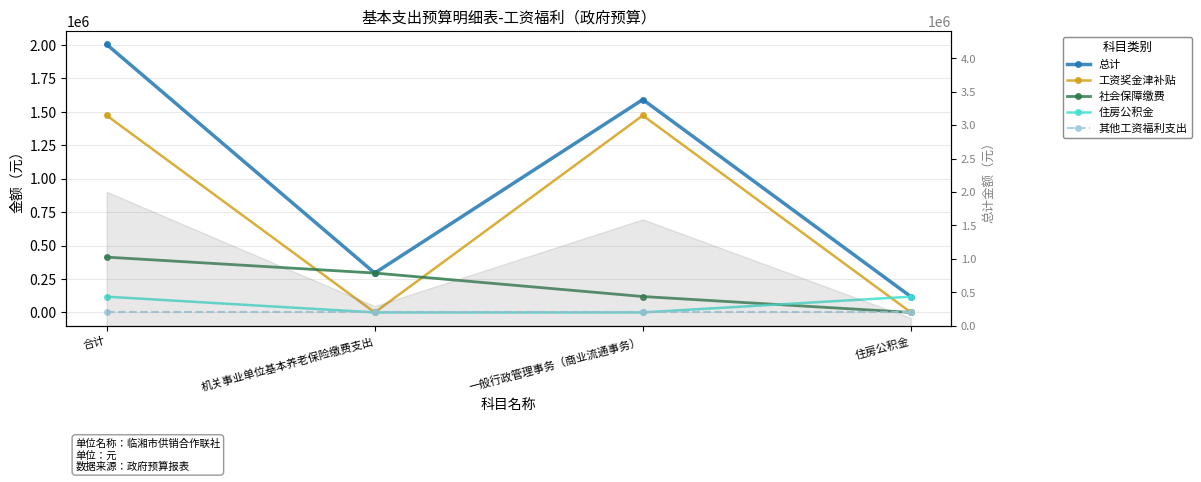

Reading right to left, extract all data points from this chart.

总计: 住房公积金=117762.2	一般行政管理事务（商业流通事务）=1590962.5	机关事业单位基本养老保险缴费支出=294405.4	合计=2003130.1
工资奖金津补贴: 住房公积金=0.0	一般行政管理事务（商业流通事务）=1472027.0	机关事业单位基本养老保险缴费支出=0.0	合计=1472027.0
社会保障缴费: 住房公积金=0.0	一般行政管理事务（商业流通事务）=118935.5	机关事业单位基本养老保险缴费支出=294405.4	合计=413340.9
住房公积金: 住房公积金=117762.2	一般行政管理事务（商业流通事务）=0.0	机关事业单位基本养老保险缴费支出=0.0	合计=117762.2
其他工资福利支出: 住房公积金=0.0	一般行政管理事务（商业流通事务）=0.0	机关事业单位基本养老保险缴费支出=0.0	合计=0.0